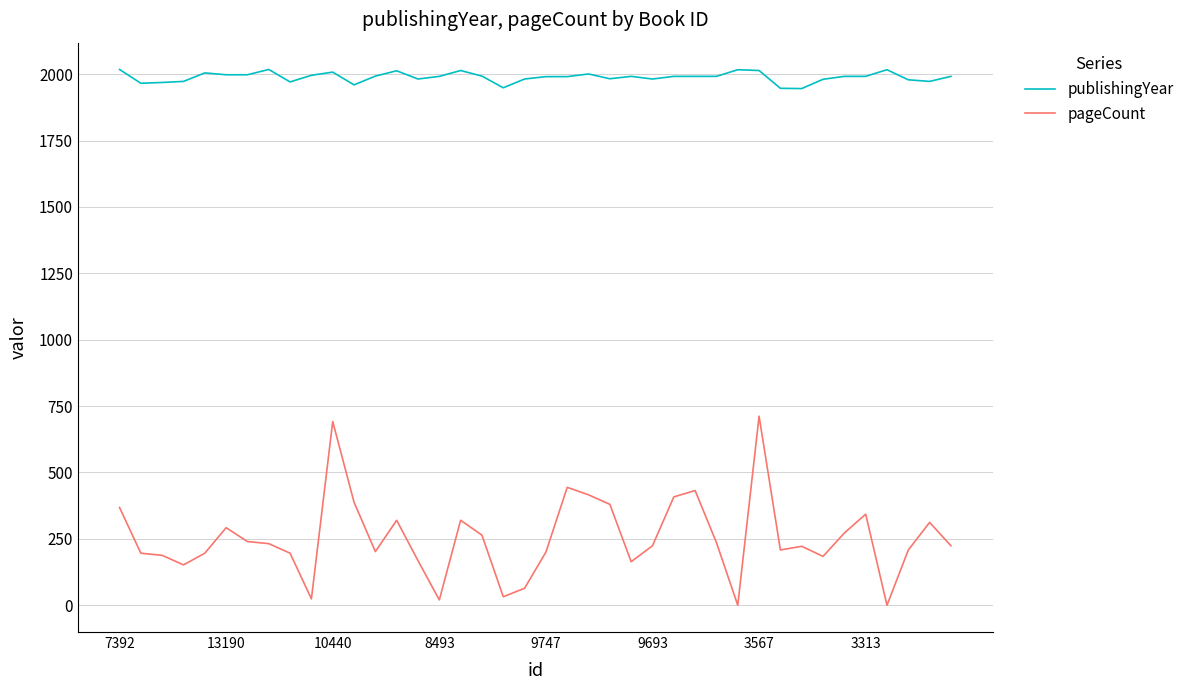

Rank the series by their maximum value, from highest to lowest.

publishingYear, pageCount